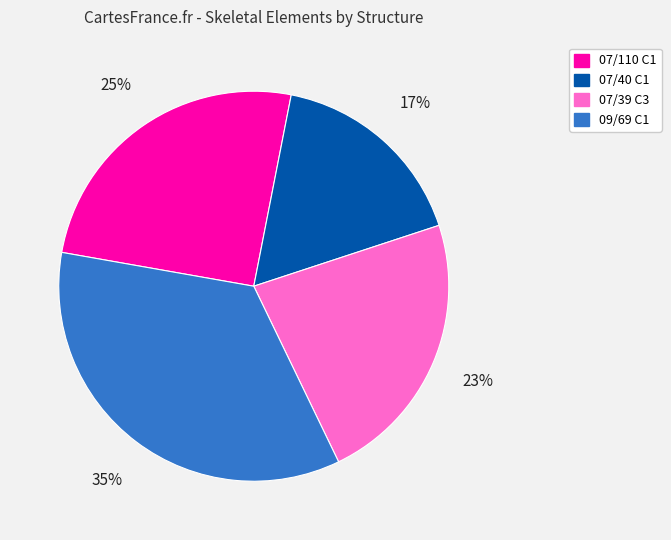

Does any single category account for the majority?

No